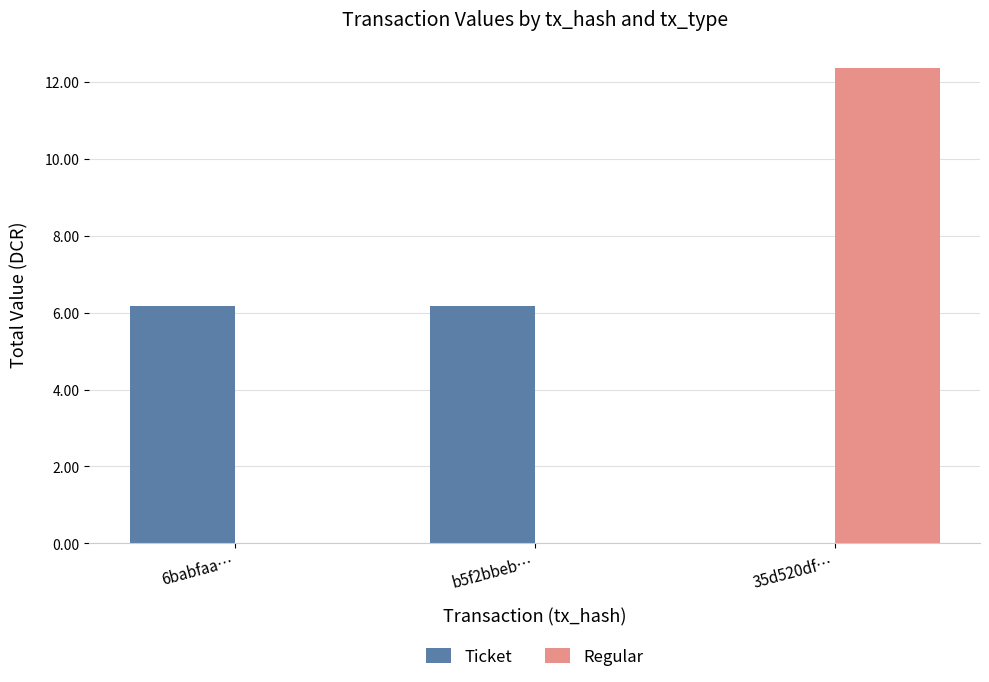

Is the value of Ticket at 6babfaa… greater than the value of Regular at 6babfaa…?

Yes